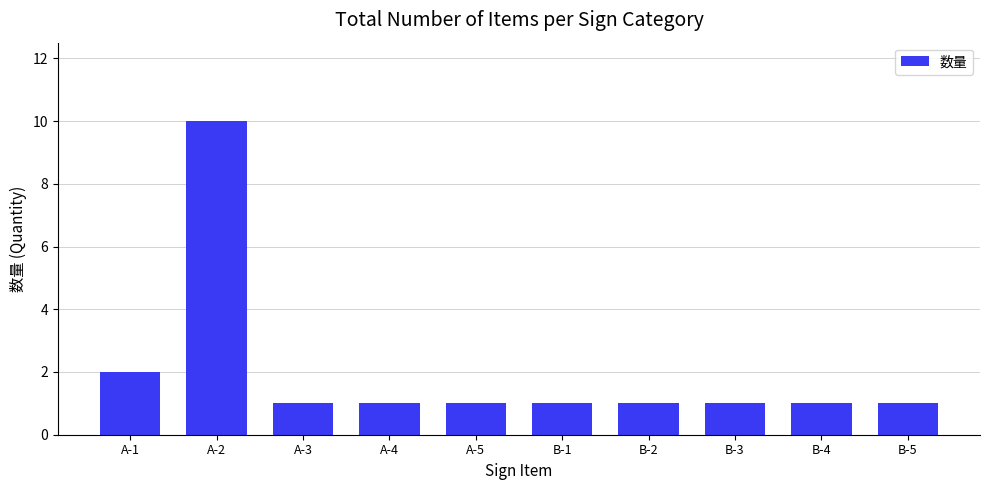

Where is the data nearest to the value 5?

A-1